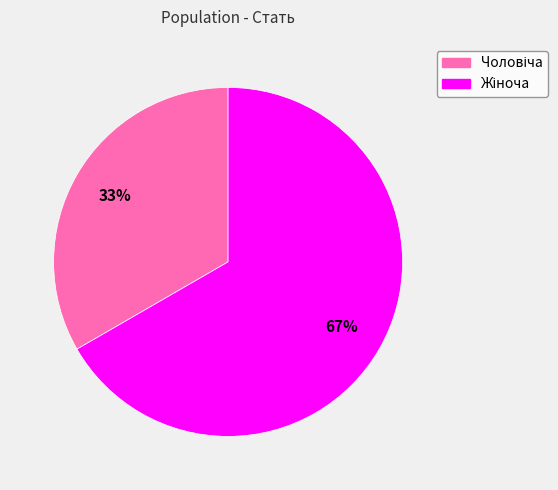

To the nearest percent, what is the average slice percentage?

50%